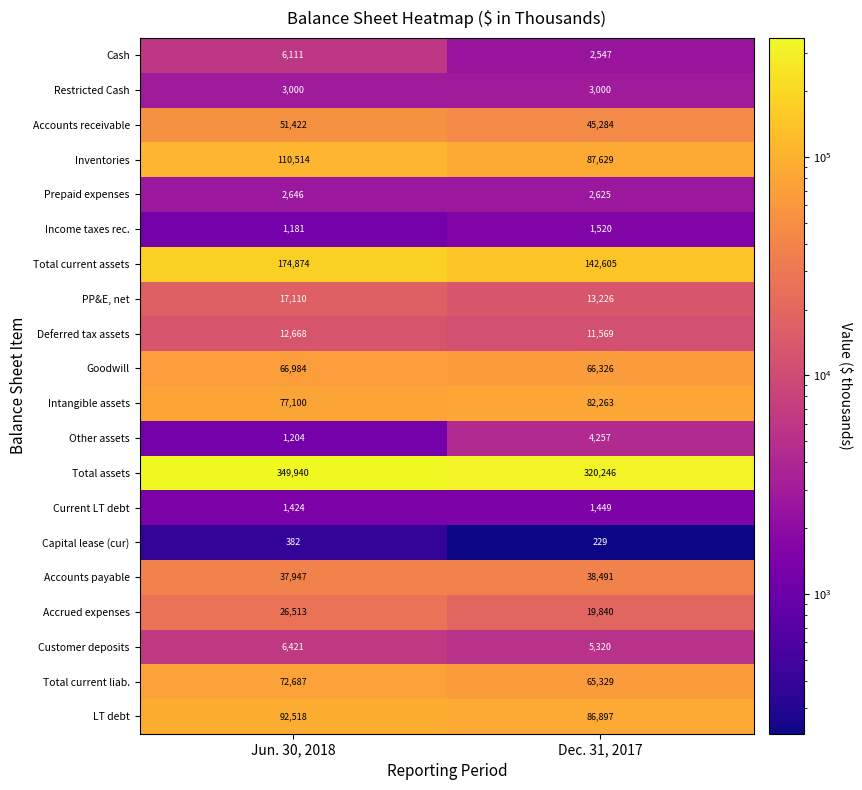

What is the average value of the PP&E, net series?

15168